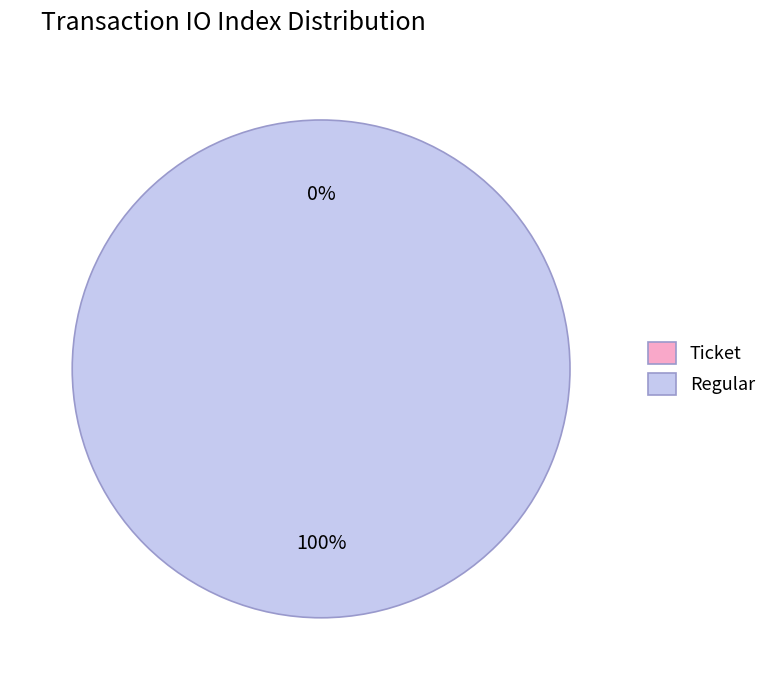

Is there any slice that represents more than half of the pie?

Yes